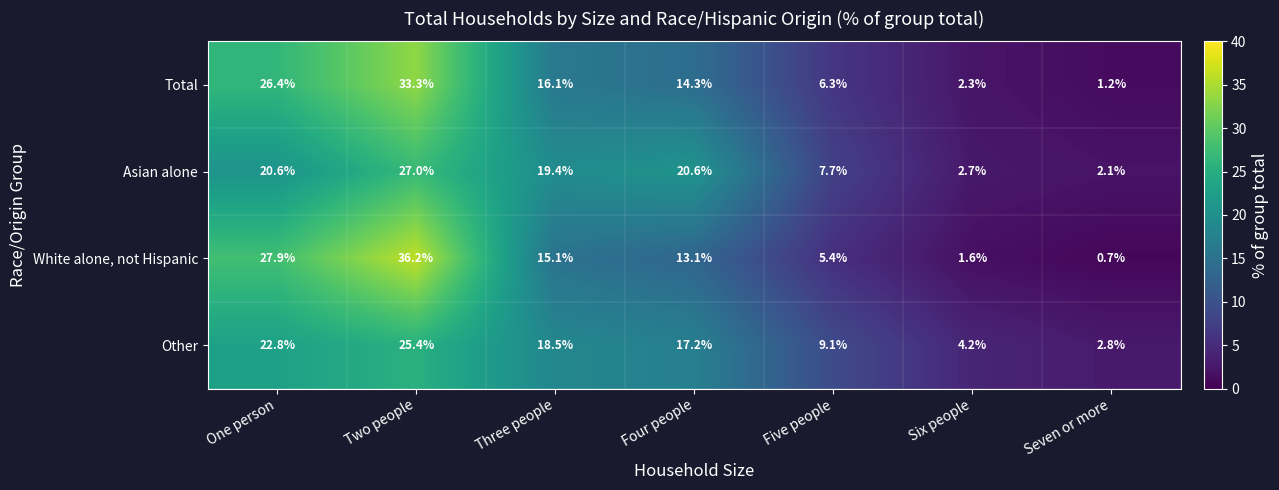

Reading right to left, what are all the values shown in this chart?

Total: Seven or more=1.2	Six people=2.3	Five people=6.3	Four people=14.3	Three people=16.1	Two people=33.3	One person=26.4
Asian alone: Seven or more=2.1	Six people=2.7	Five people=7.7	Four people=20.6	Three people=19.4	Two people=27.0	One person=20.6
White alone, not Hispanic: Seven or more=0.7	Six people=1.6	Five people=5.4	Four people=13.1	Three people=15.1	Two people=36.2	One person=27.9
Other: Seven or more=2.8	Six people=4.2	Five people=9.1	Four people=17.2	Three people=18.5	Two people=25.4	One person=22.8